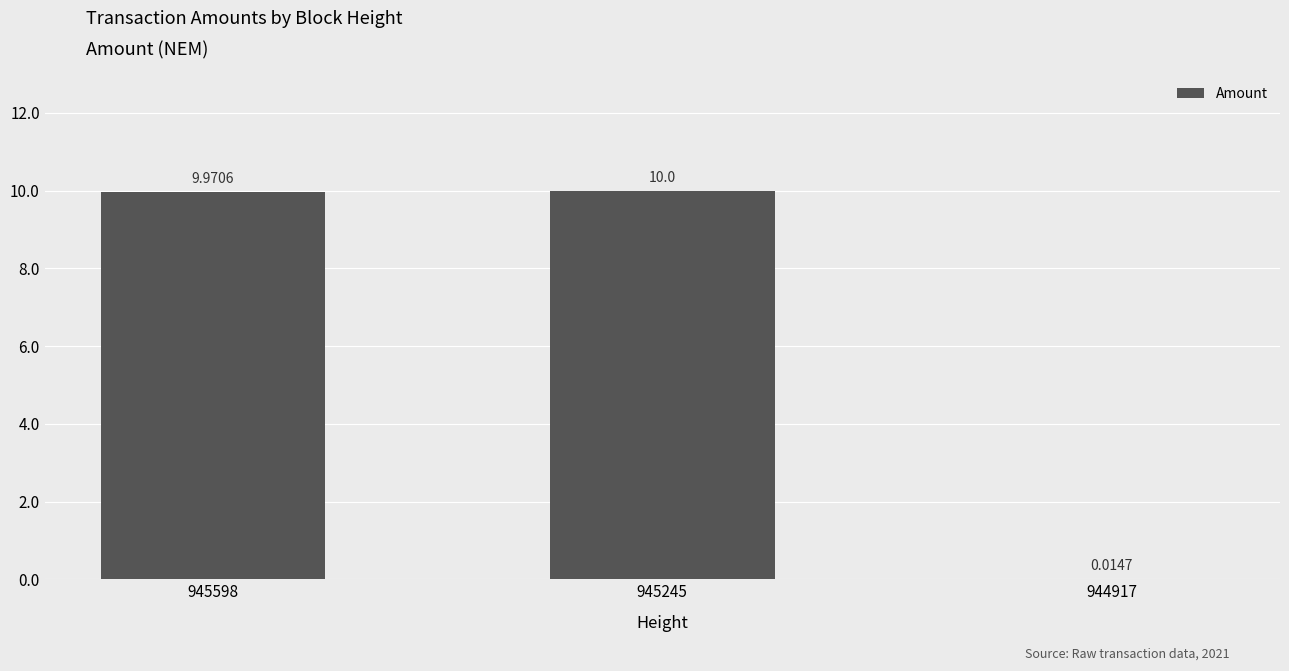

Count the number of data series in this chart.

1